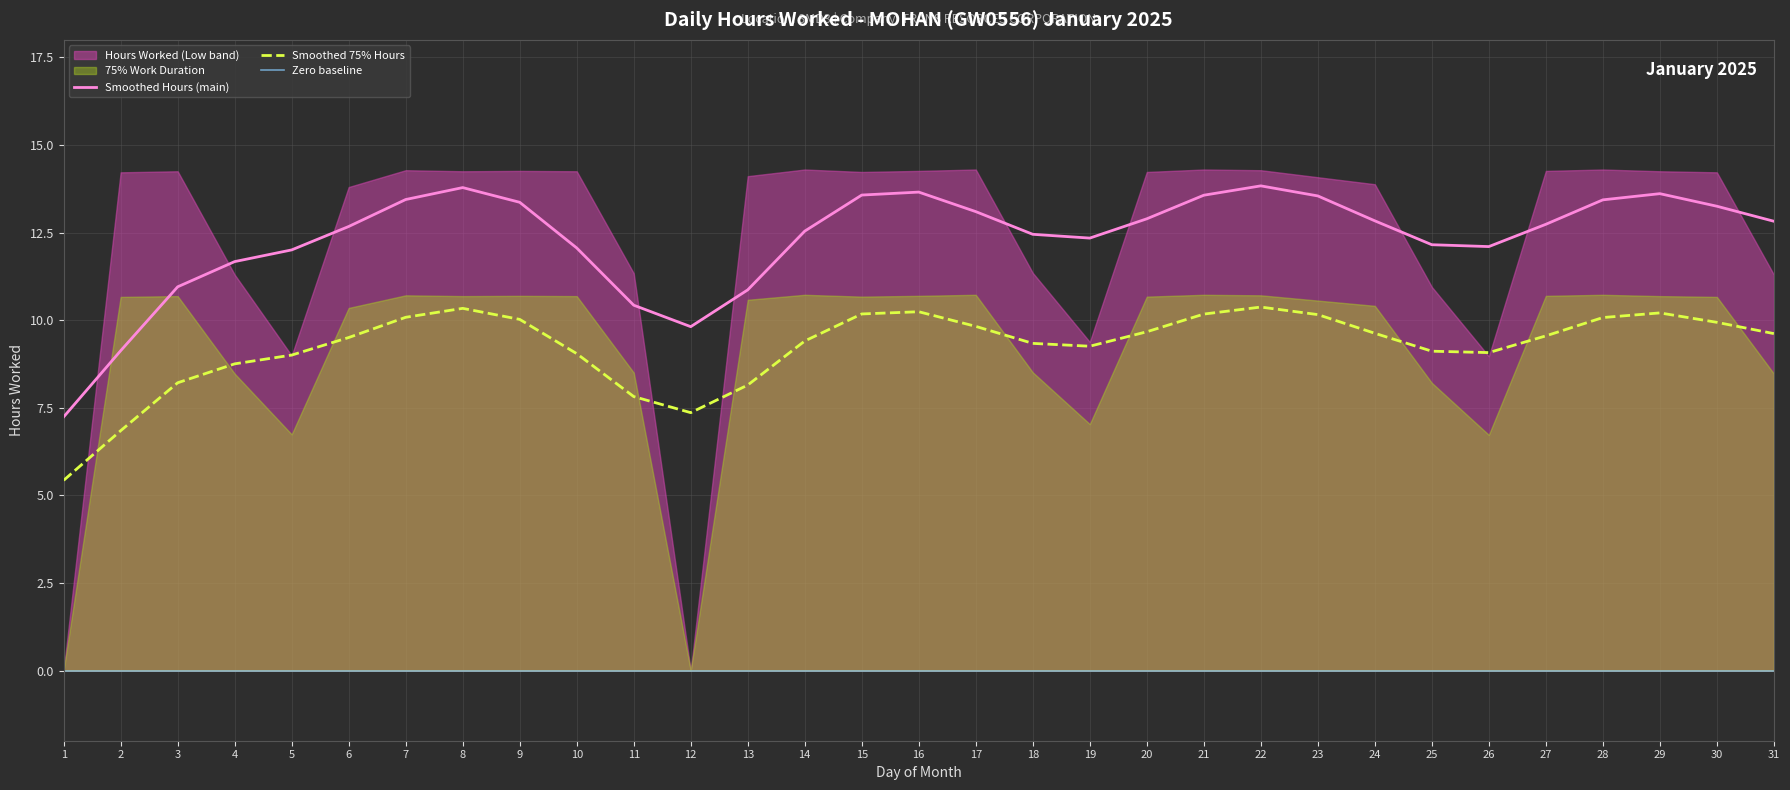

True or false: Smoothed 75% Hours and Smoothed Hours (main) intersect in this chart.

False